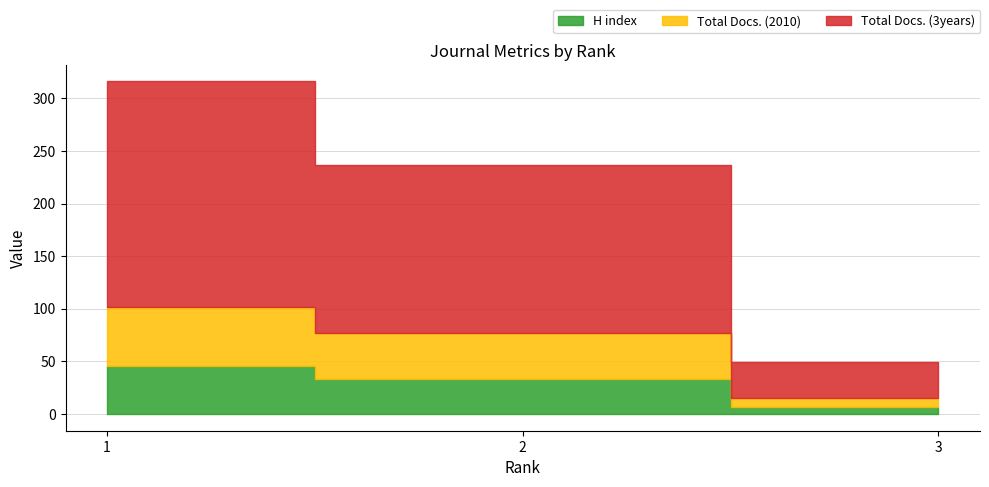

True or false: H index has a value of 23 at Infezioni in Medicina.

False